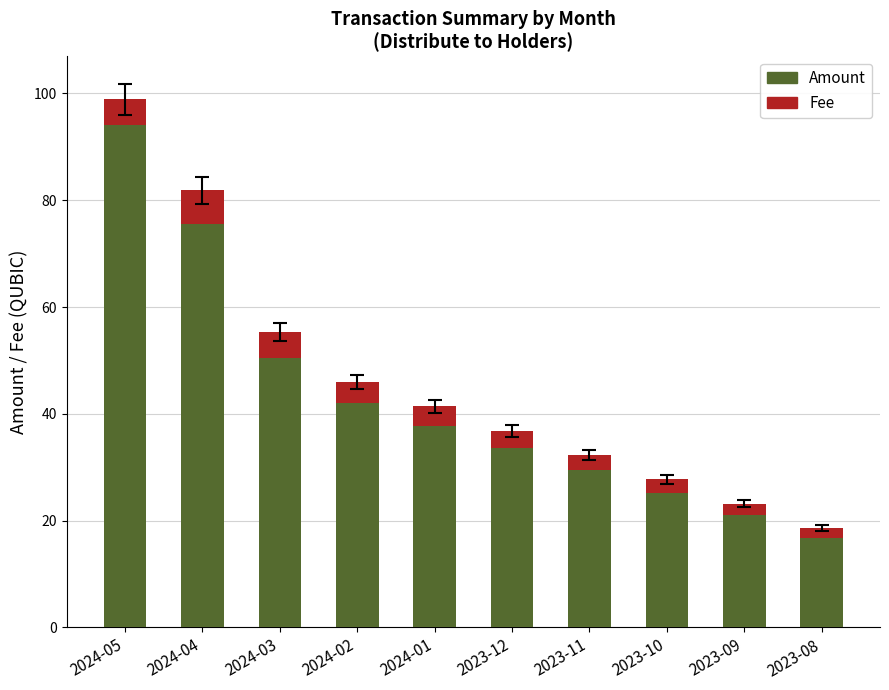

What is the difference between the second highest and second lowest values in the Amount series?

54.6